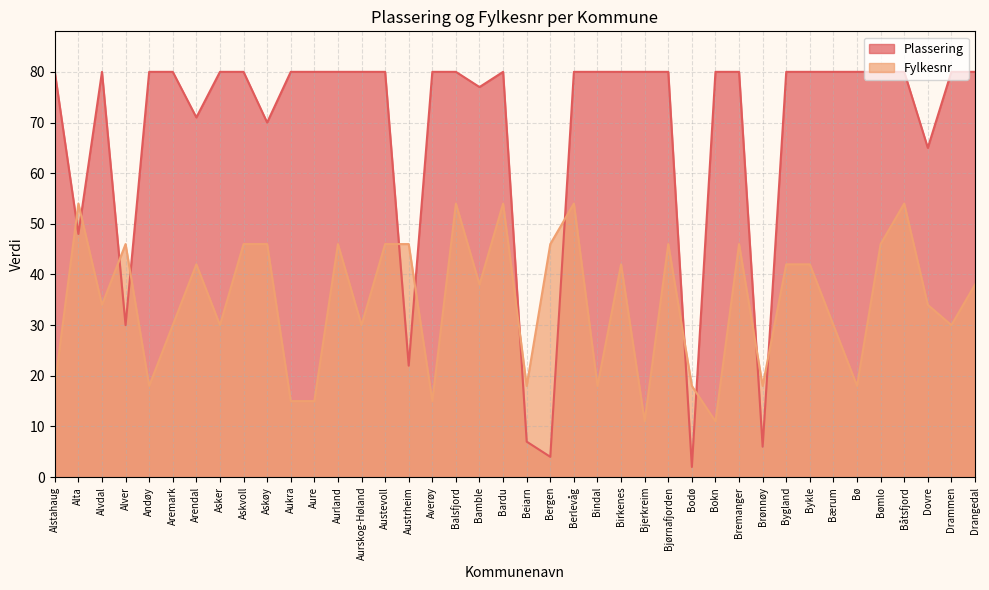

Which category has the highest value in the Fylkesnr series?

Alta